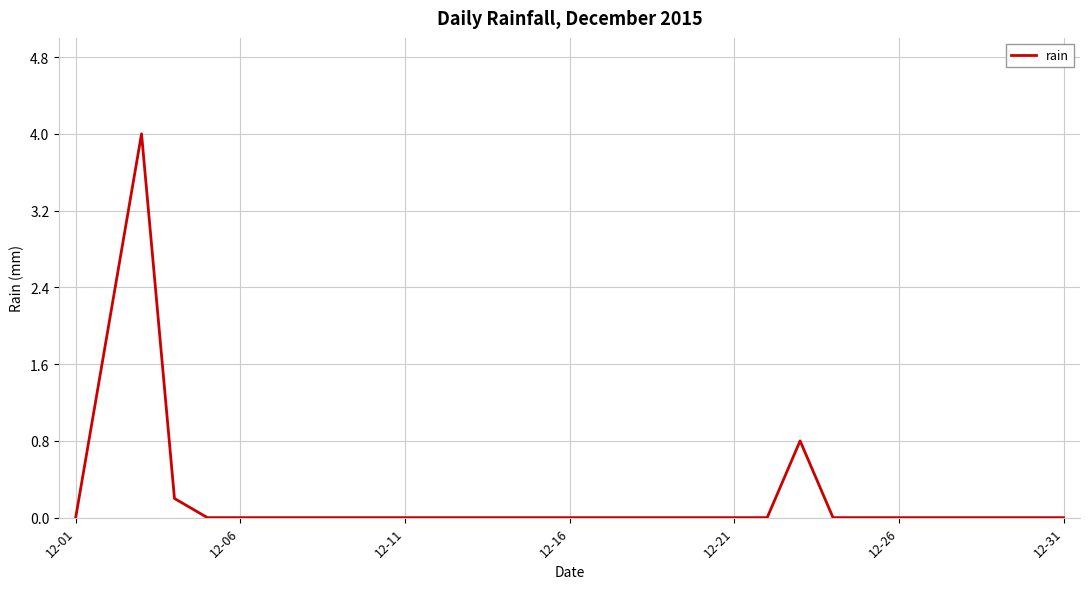

What is the maximum value shown in the chart?

4.0